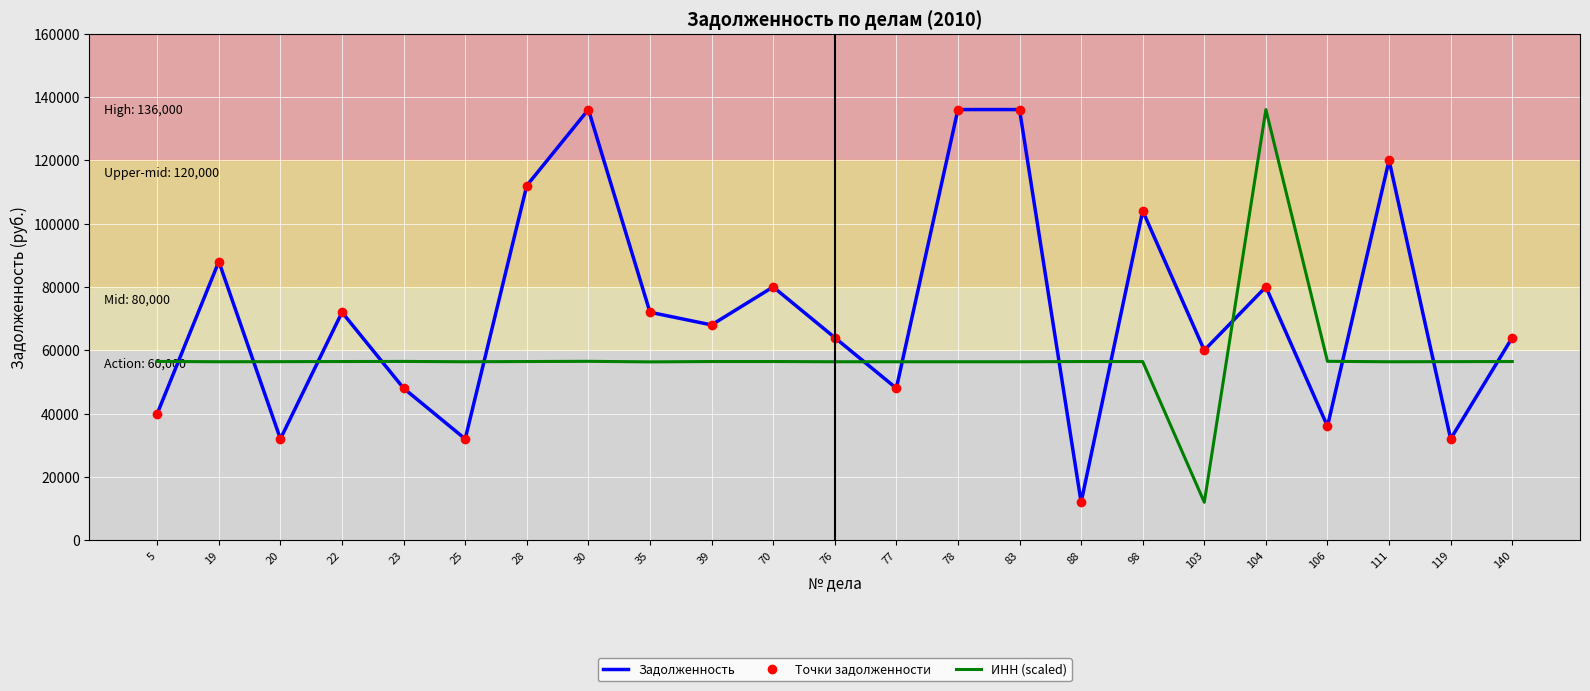

Rank the series at 22 from lowest to highest value.

ИНН (scaled), Задолженность